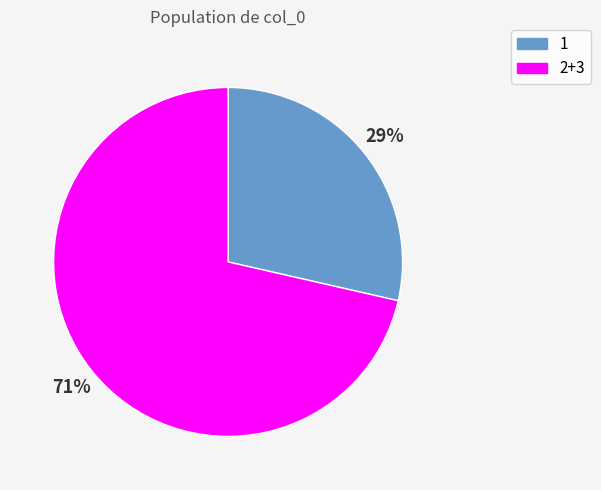

To the nearest percent, what is the combined percentage of 1 and 2+3?

100%